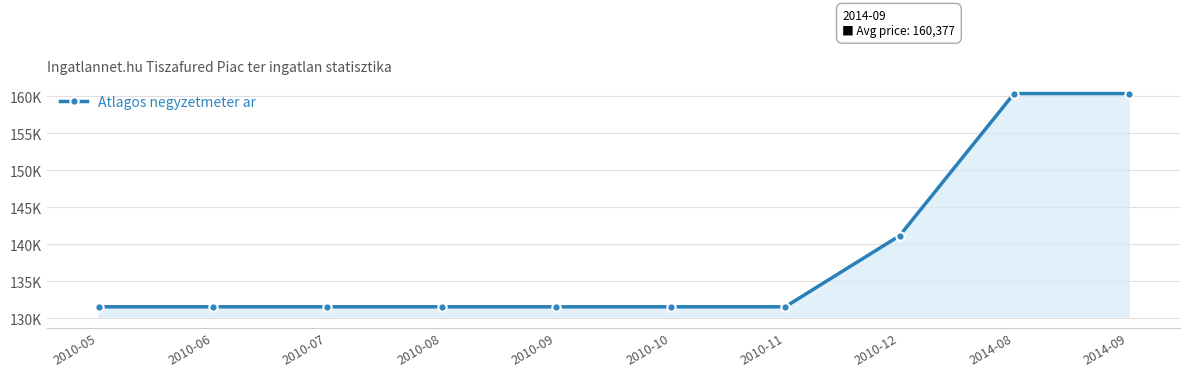

Does the chart have visible grid lines?

Yes